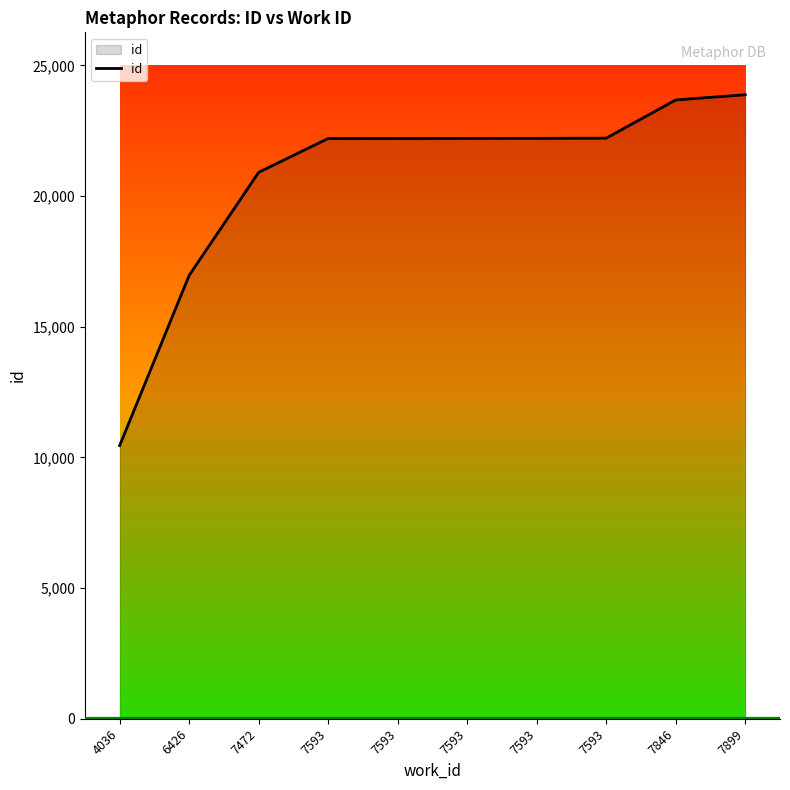

Reading left to right, list all the values displayed in this chart.

4036=10453	6426=16968	7472=20911	7593=22207	7593=22208	7593=22210	7593=22213	7593=22219	7846=23681	7899=23881